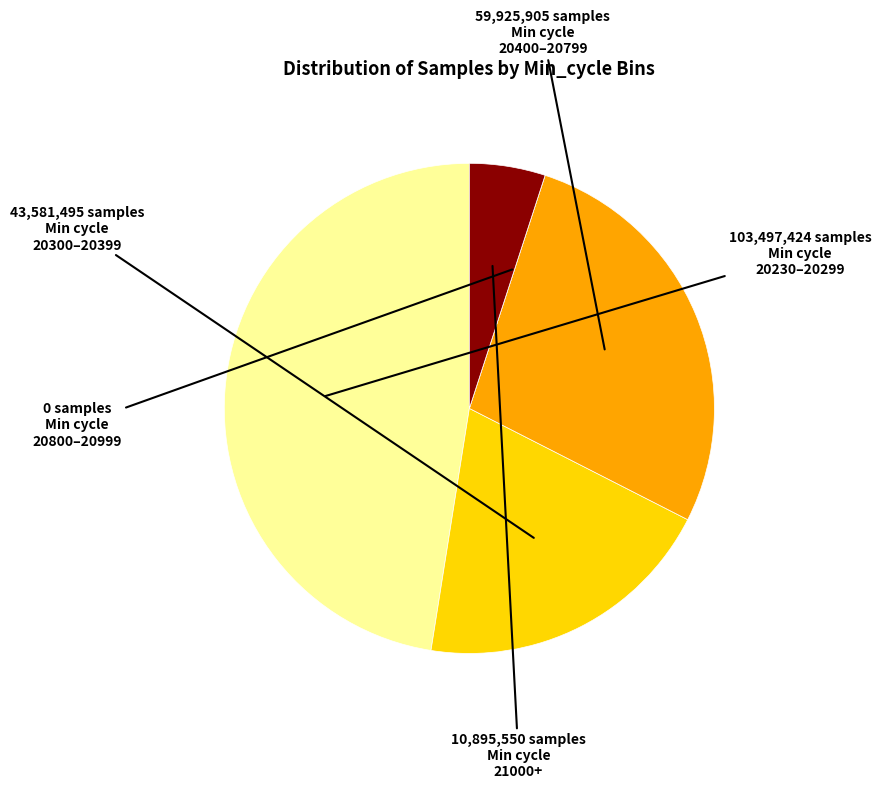

Is there any slice that represents more than half of the pie?

No